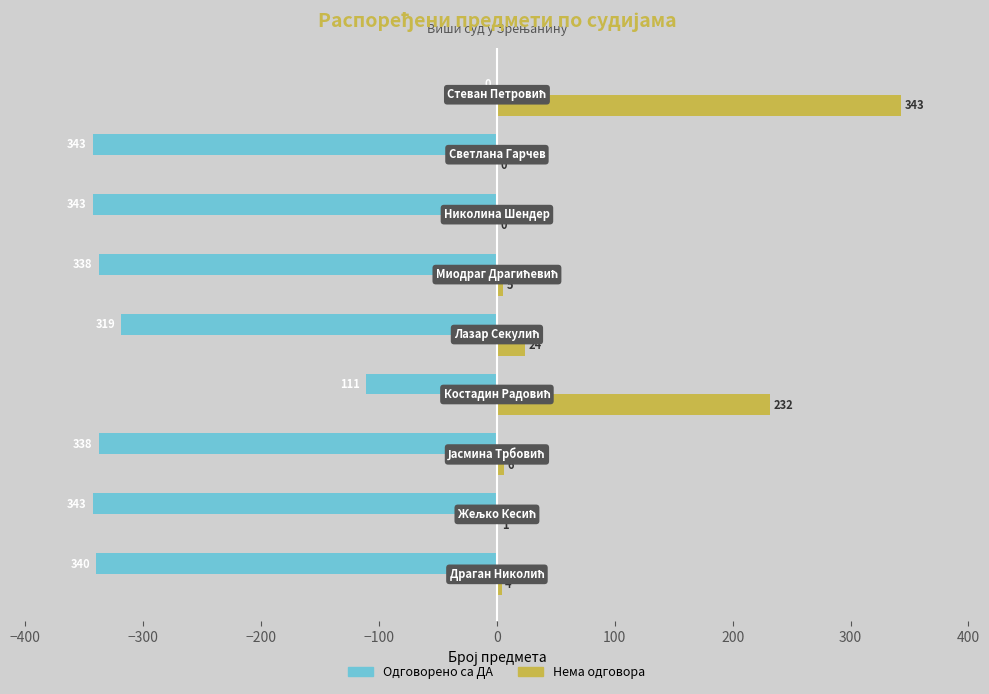

What is the greatest value displayed?

343